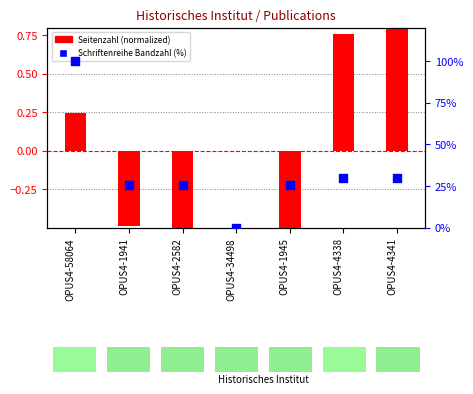

Which series has the largest Y range (max minus min)?

Schriftenreihe Bandzahl (%)